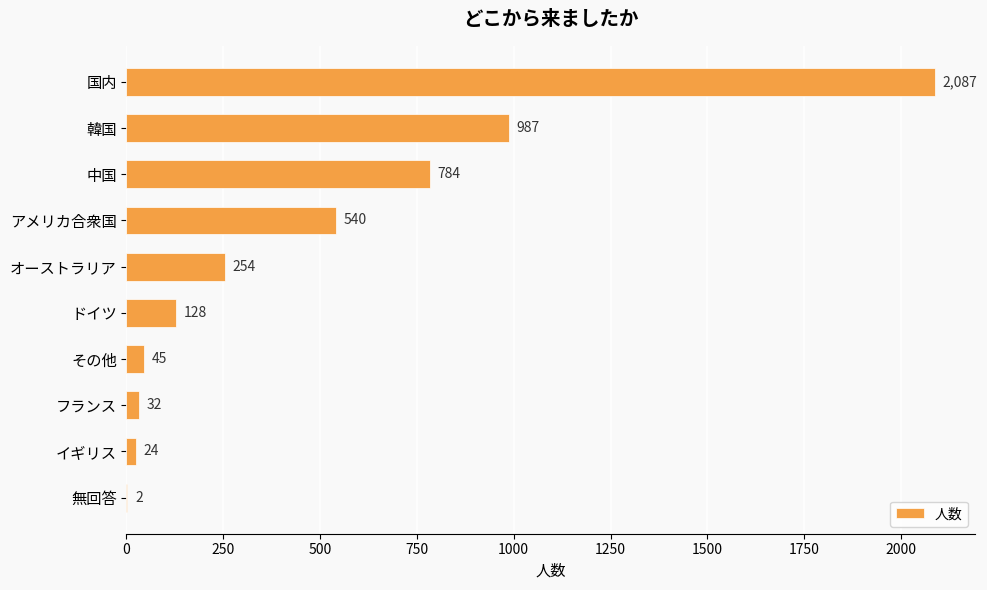

The value at アメリカ合衆国 is 185. True or false?

False